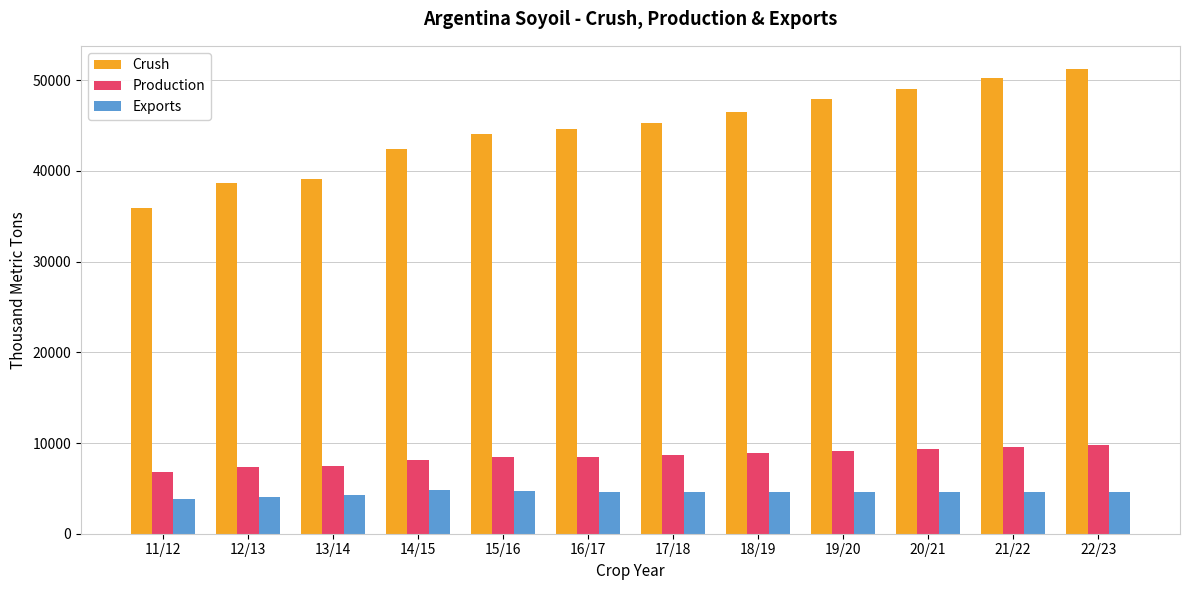

What is the spread (max minus min) of values at 15/16?

39325